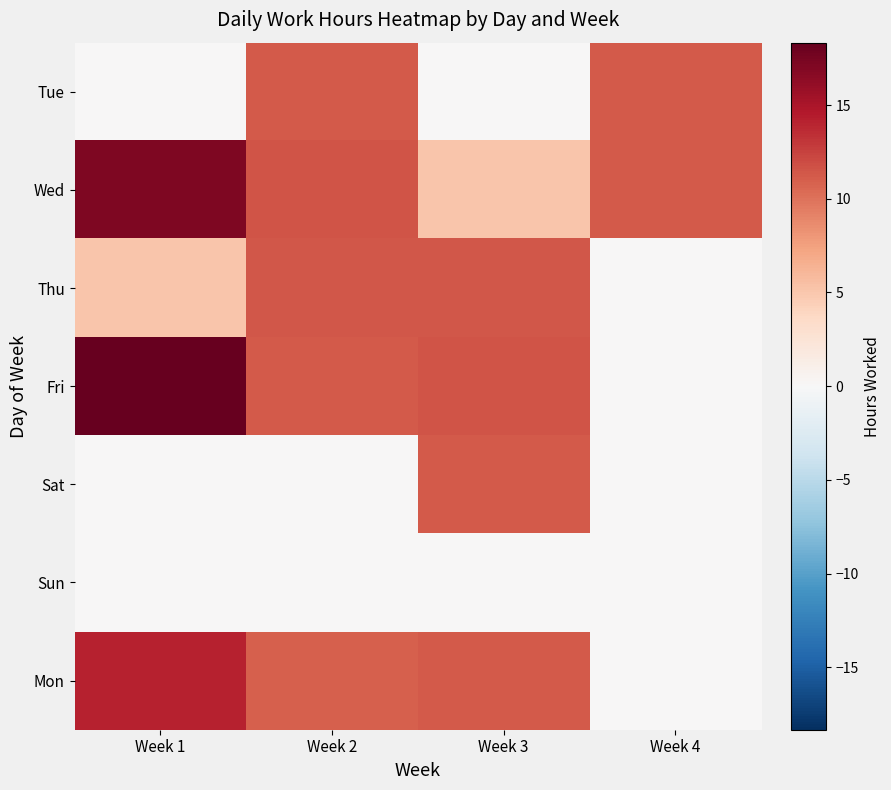

Which series has the largest range (max minus min)?

Fri